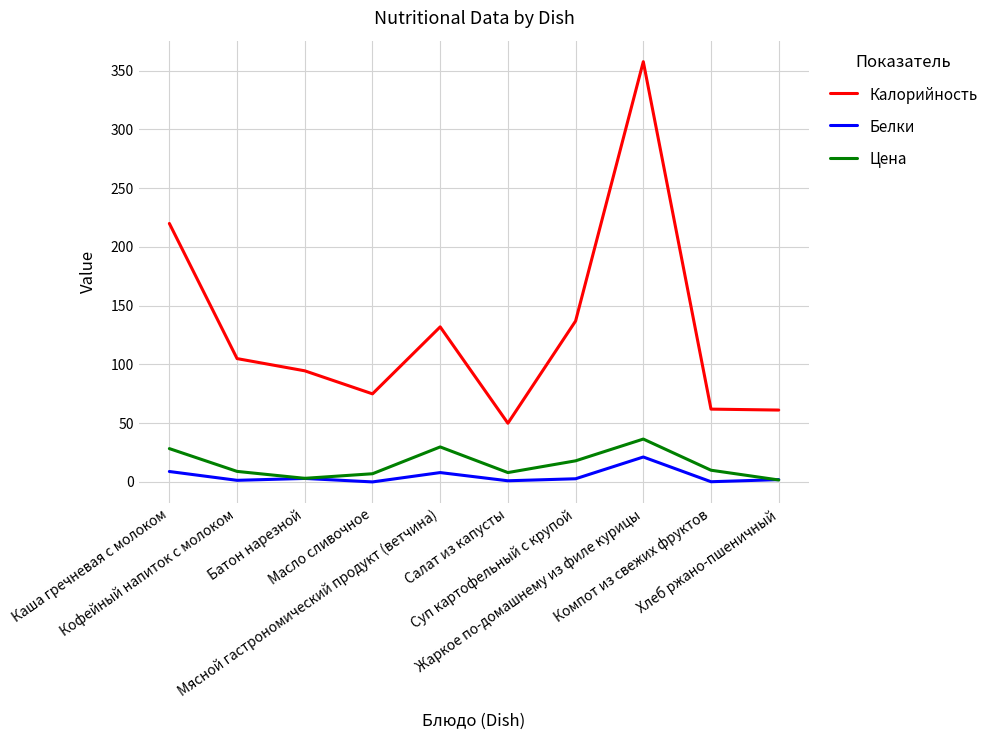

What is the sum of all Цена values?

151.5